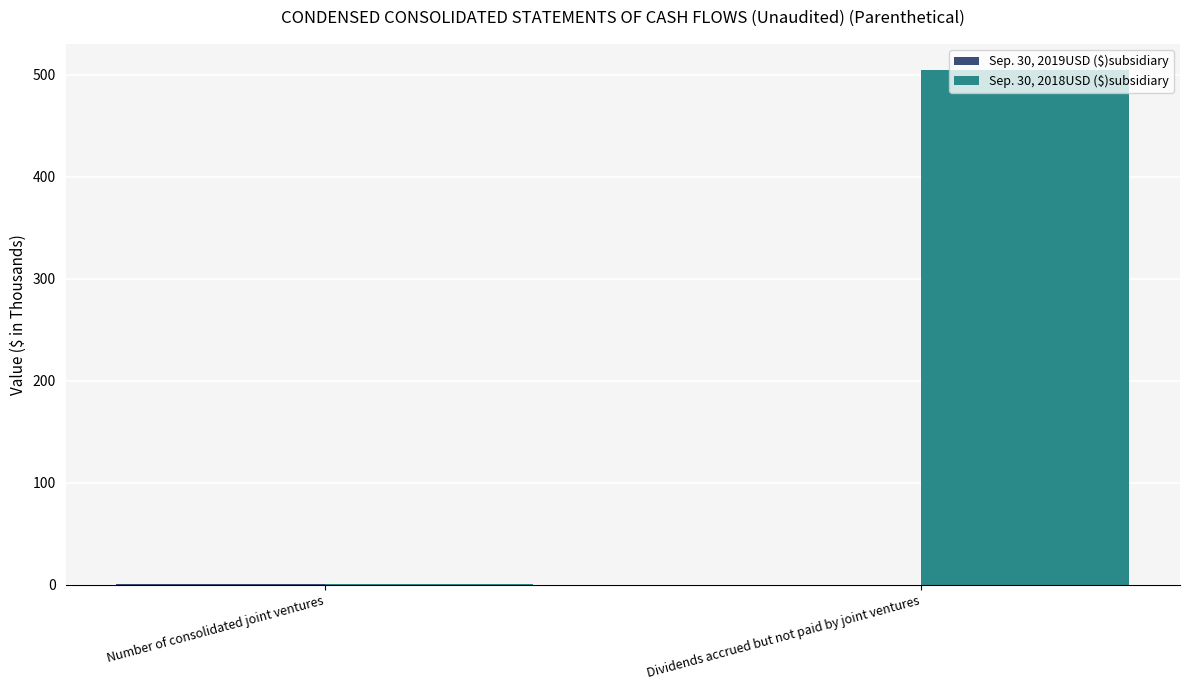

True or false: Sep. 30, 2018USD ($)subsidiary has a value of 131 at Dividends accrued but not paid by joint ventures.

False